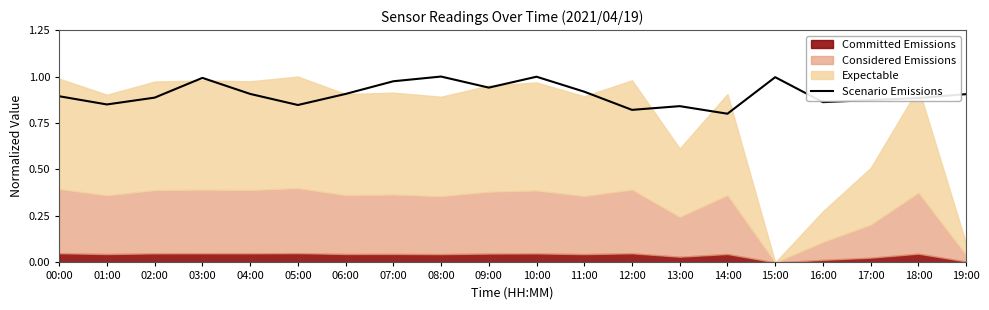

Which has a higher value, 00:00 or 13:00?

00:00